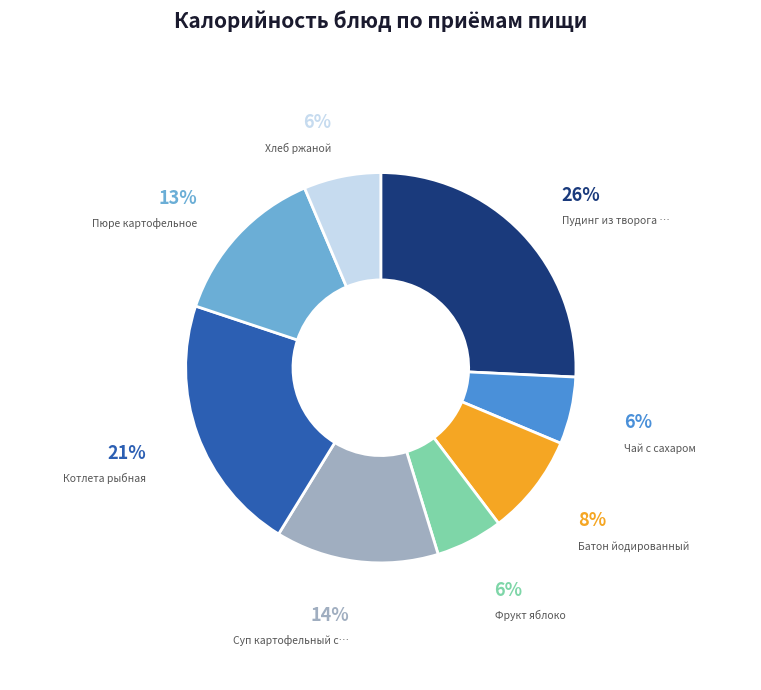

Is there a majority slice in this chart?

No